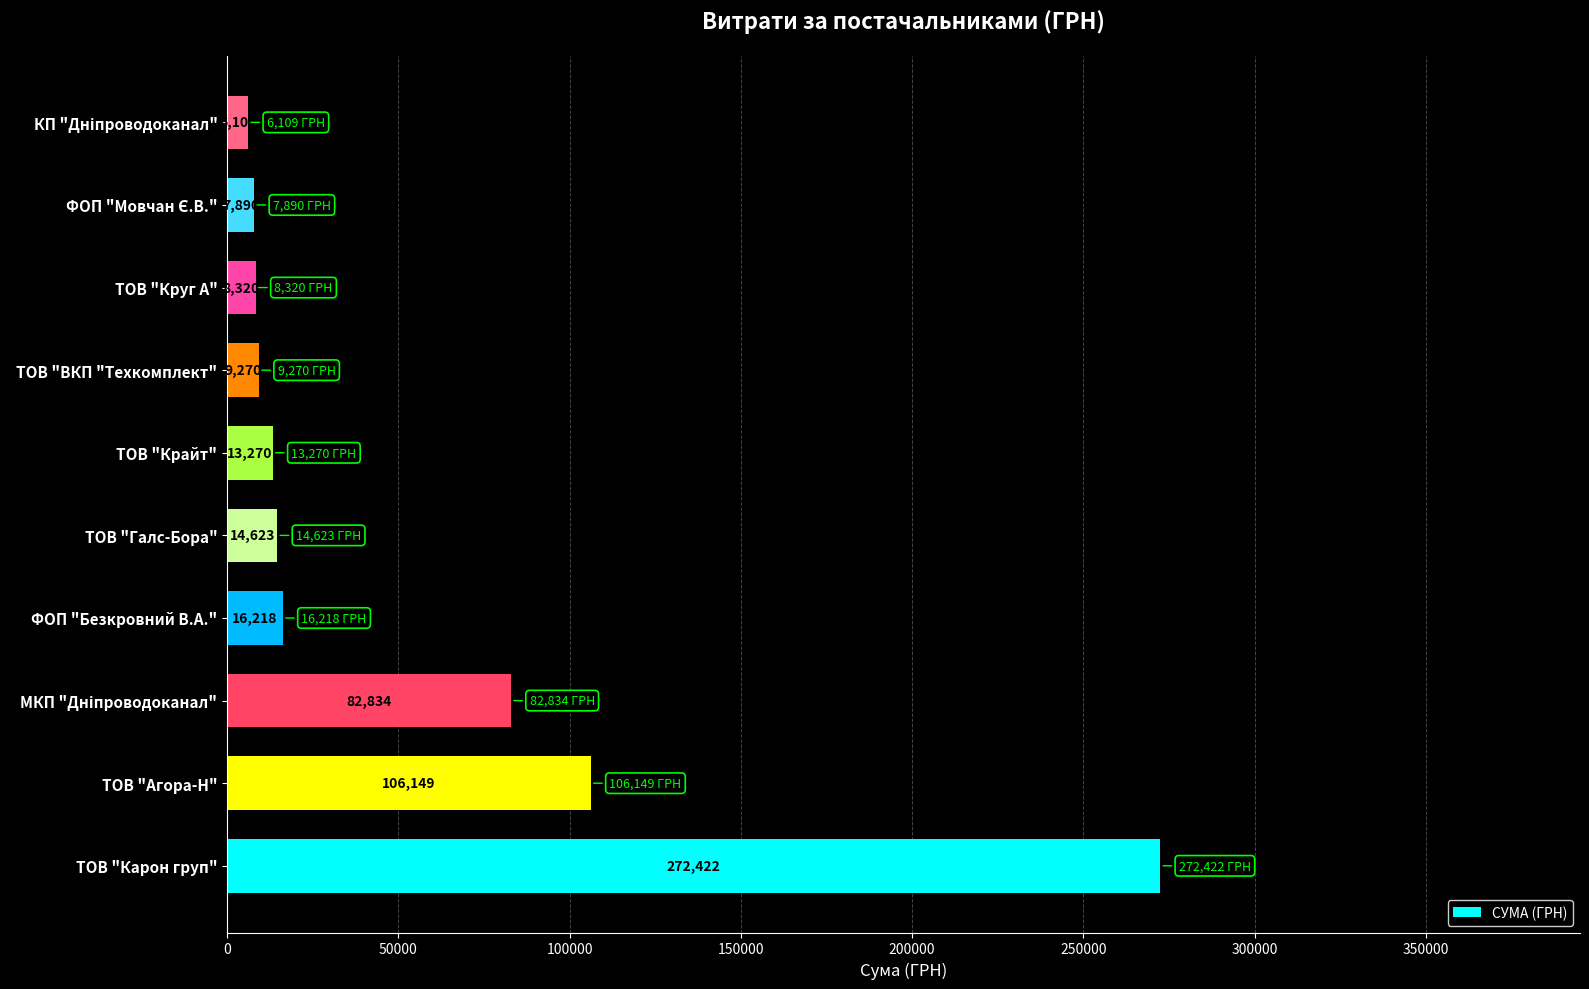

True or false: the data shows 13270.0 at ТОВ "Крайт".

True